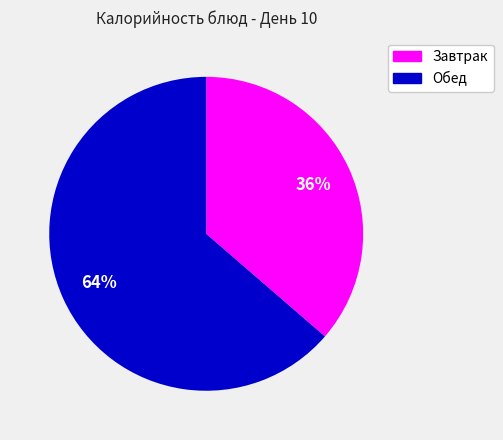

True or false: Обед accounts for 53% of the total.

False